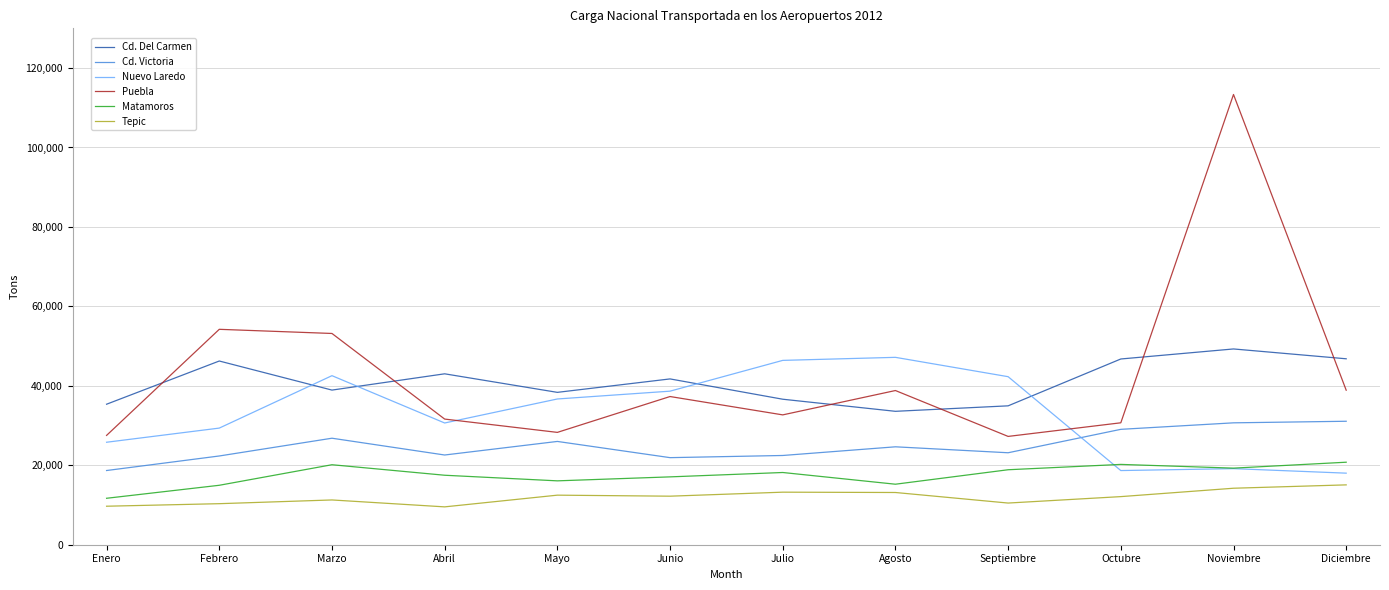

How many lines are shown in the chart?

6